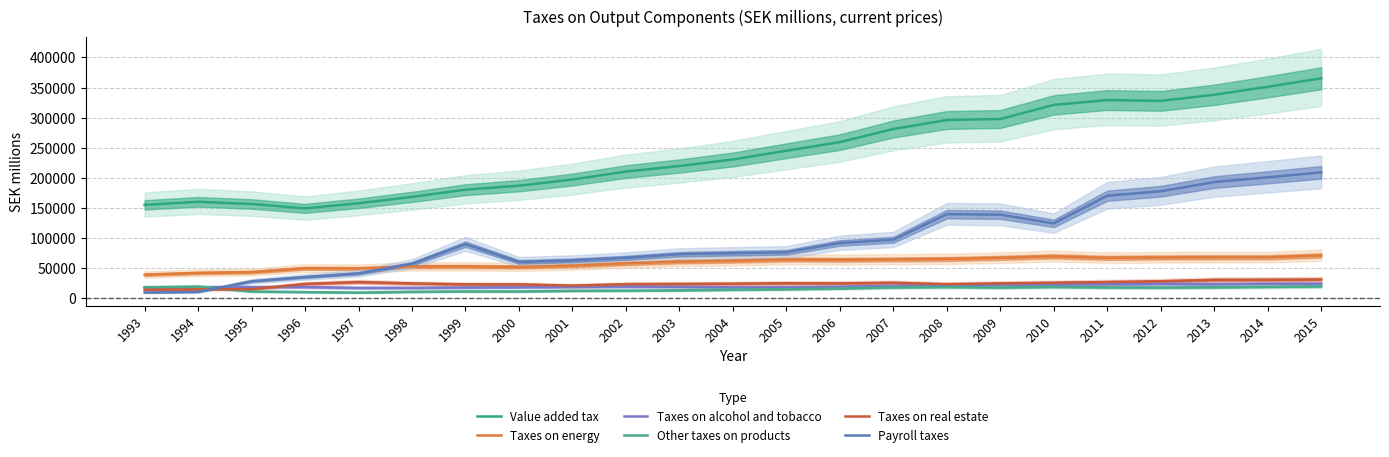

Between 2011 and 2015, which series saw the biggest shift?

Payroll taxes